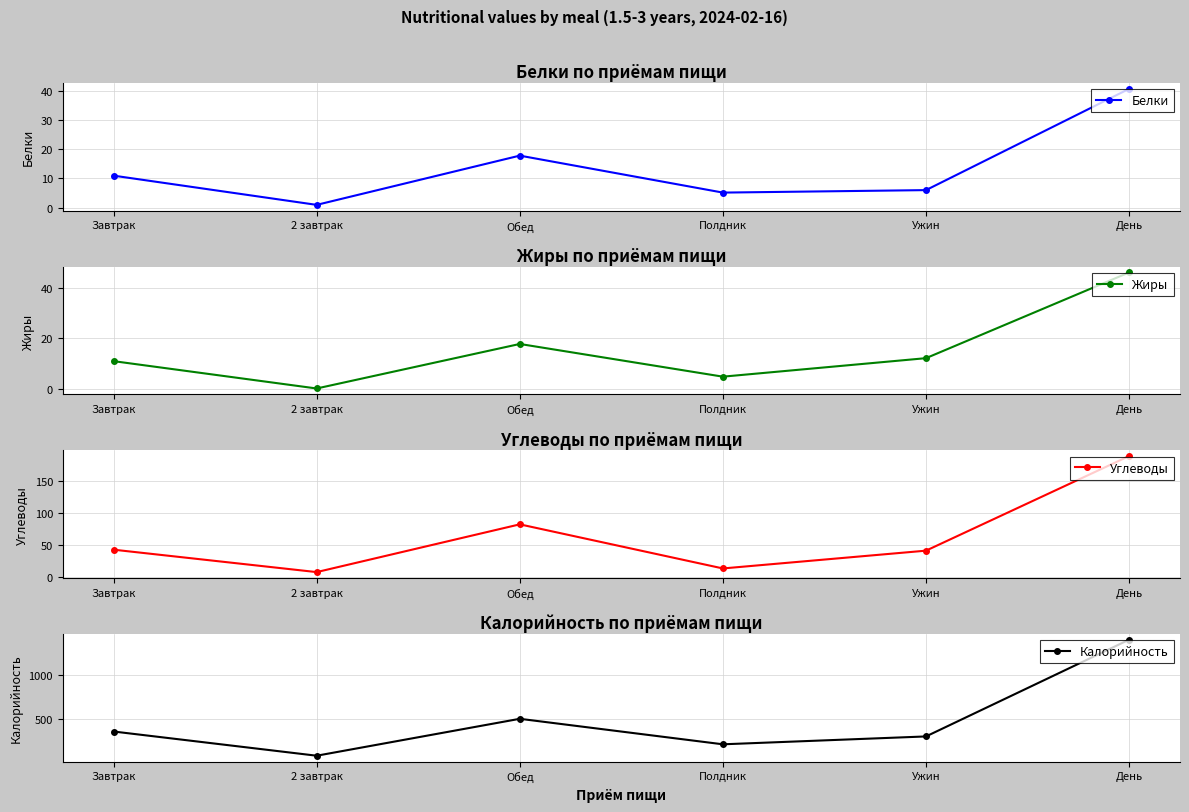

Reading left to right, extract all data points from this chart.

Белки: 10.9	0.9	17.8	5.1	6.0	40.6
Жиры: 11.0	0.2	17.8	4.9	12.2	46.0
Углеводы: 43.1	8.1	82.7	13.8	41.6	189.2
Калорийность: 350.0	70.0	497.0	202.0	293.0	1412.0